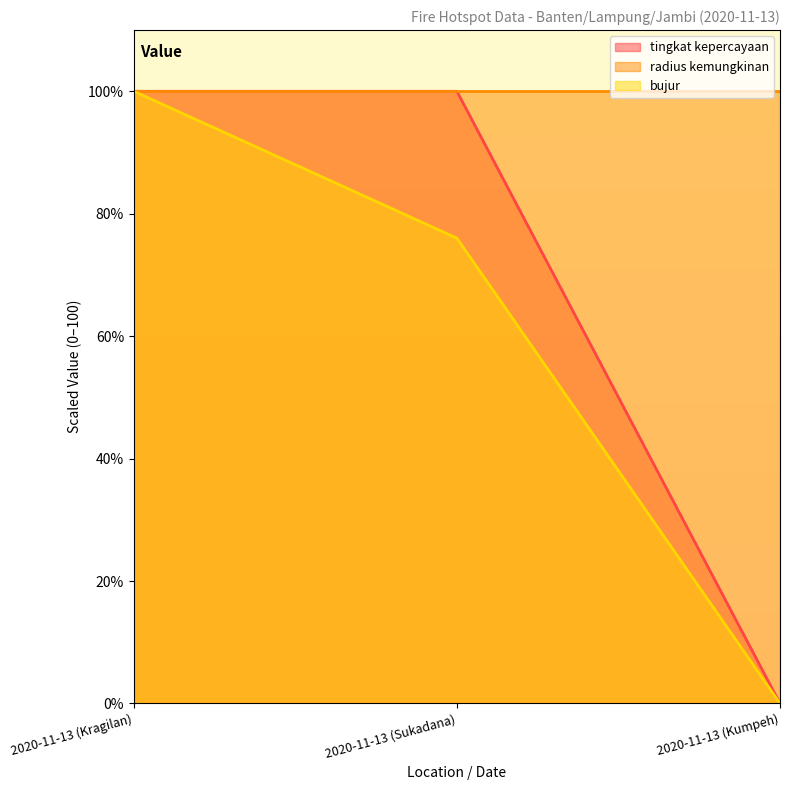

List the labels in order of bujur value, smallest first.

2020-11-13 (Kumpeh), 2020-11-13 (Sukadana), 2020-11-13 (Kragilan)